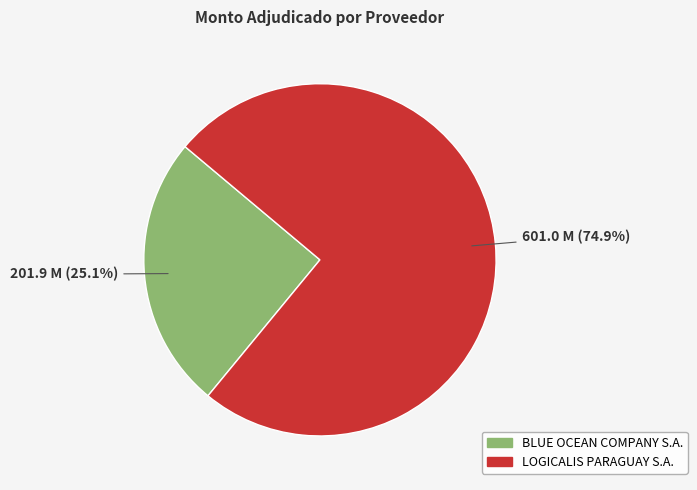

To the nearest percent, what is the average slice percentage?

50%